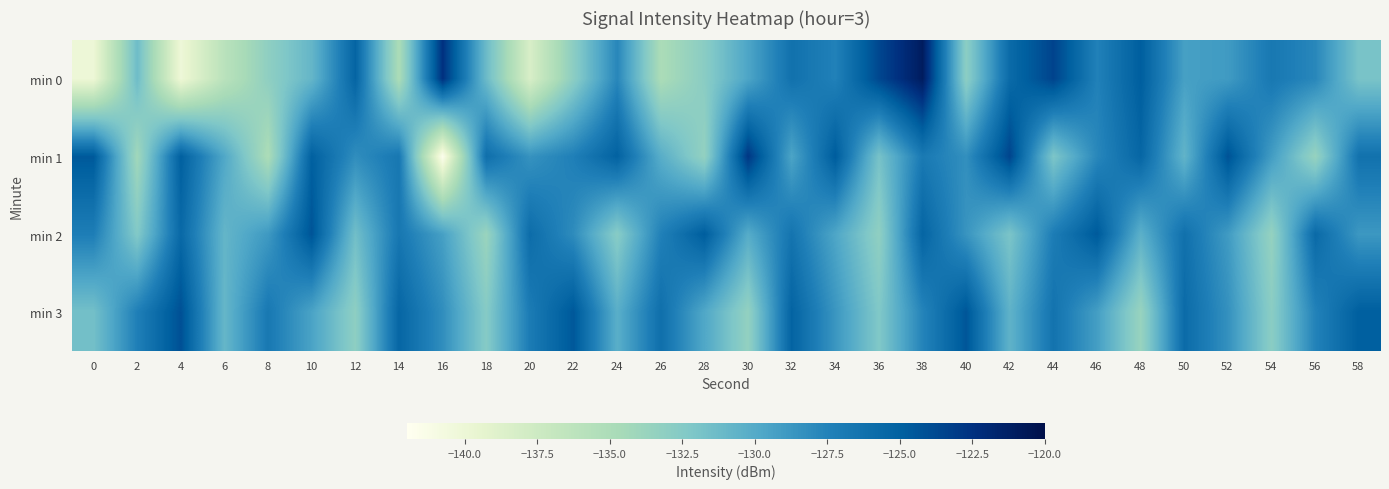

Reading left to right, what are all the values shown in this chart?

min 0: 0=-140.1	2=-131.3	4=-140.2	6=-136.0	8=-133.2	10=-130.8	12=-125.3	14=-135.0	16=-122.5	18=-131.2	20=-138.3	22=-132.9	24=-127.8	26=-134.9	28=-132.8	30=-129.7	32=-126.3	34=-127.4	36=-123.7	38=-121.0	40=-133.0	42=-125.7	44=-123.5	46=-127.4	48=-124.8	50=-129.3	52=-129.0	54=-126.8	56=-127.8	58=-131.9
min 1: 0=-124.5	2=-134.3	4=-125.0	6=-129.8	8=-135.0	10=-125.0	12=-128.2	14=-126.7	16=-141.7	18=-126.1	20=-128.5	22=-127.3	24=-125.1	26=-130.2	28=-133.4	30=-122.8	32=-129.6	34=-124.7	36=-131.8	38=-126.9	40=-128.3	42=-123.5	44=-132.1	46=-127.8	48=-125.4	50=-130.7	52=-124.2	54=-129.1	56=-133.6	58=-126.3
min 2: 0=-127.2	2=-132.4	4=-125.6	6=-130.8	8=-128.9	10=-124.3	12=-131.5	14=-126.7	16=-129.3	18=-133.8	20=-125.9	22=-128.1	24=-132.7	26=-127.4	28=-124.8	30=-130.1	32=-126.5	34=-129.7	36=-133.2	38=-125.3	40=-128.6	42=-132.0	44=-127.1	46=-124.6	48=-130.4	50=-126.2	52=-129.0	54=-133.5	56=-125.7	58=-128.8
min 3: 0=-131.6	2=-127.3	4=-124.1	6=-130.9	8=-126.8	10=-129.5	12=-133.1	14=-125.4	16=-128.2	18=-132.6	20=-127.0	22=-124.5	24=-130.3	26=-126.1	28=-129.8	30=-133.4	32=-125.2	34=-128.7	36=-132.3	38=-127.6	40=-124.4	42=-130.6	44=-126.4	46=-129.2	48=-133.7	50=-125.8	52=-128.4	54=-132.9	56=-127.5	58=-124.9